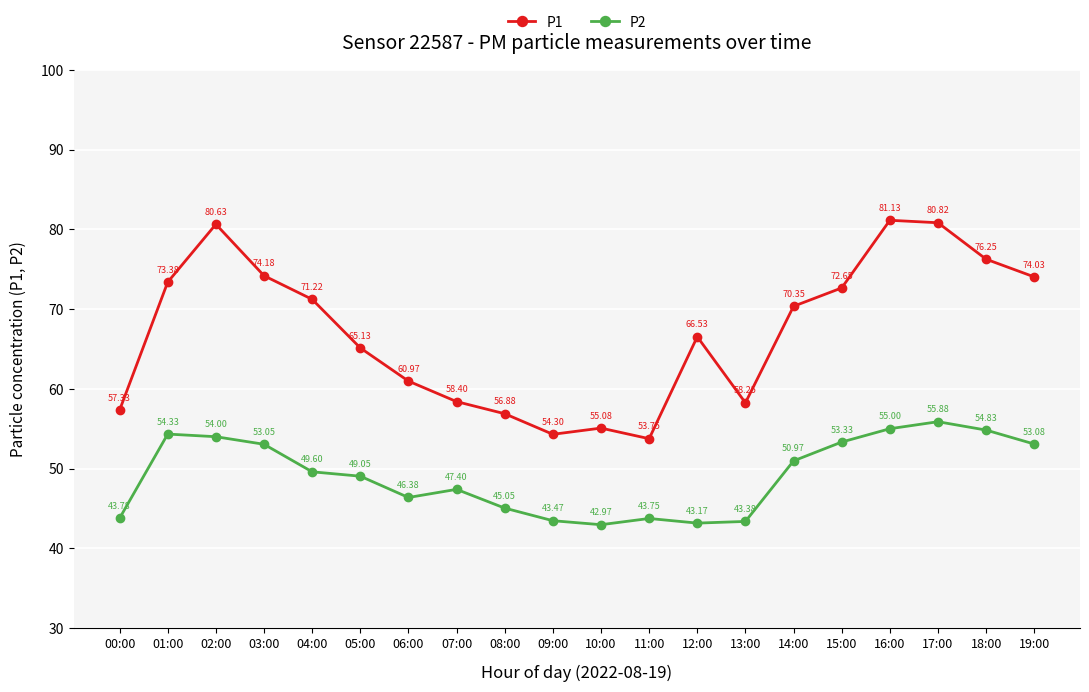

True or false: P1 has a value of 76.2 at 18:00.

True